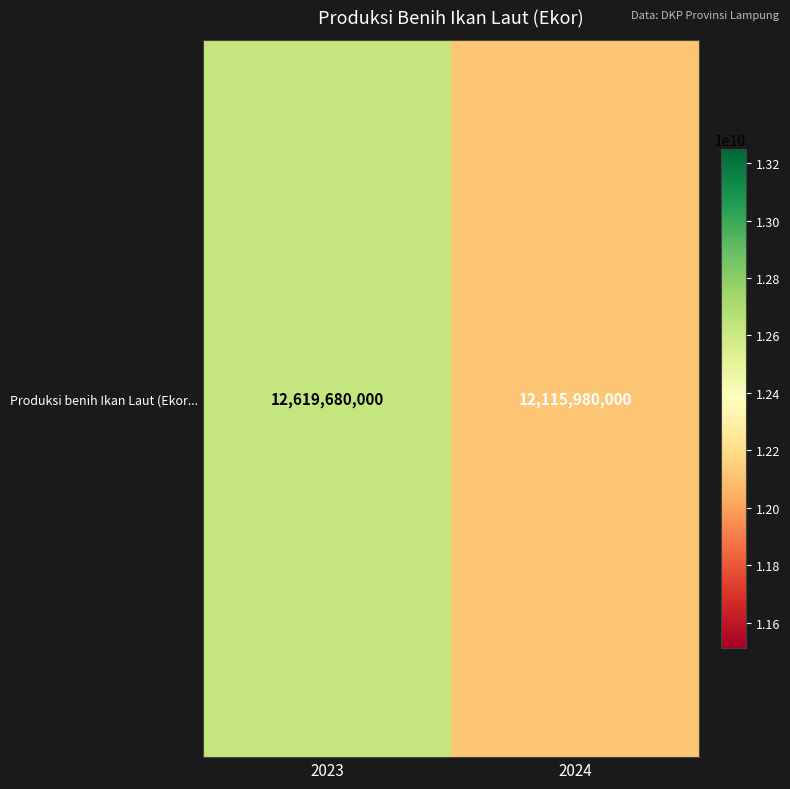

What is the approximate value at 2023, to the nearest 10?

12619680000